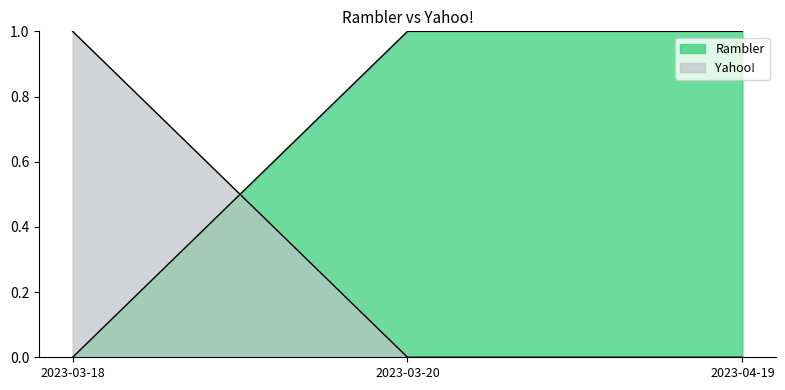

What is the label of the 1st point from the left?

2023-03-18